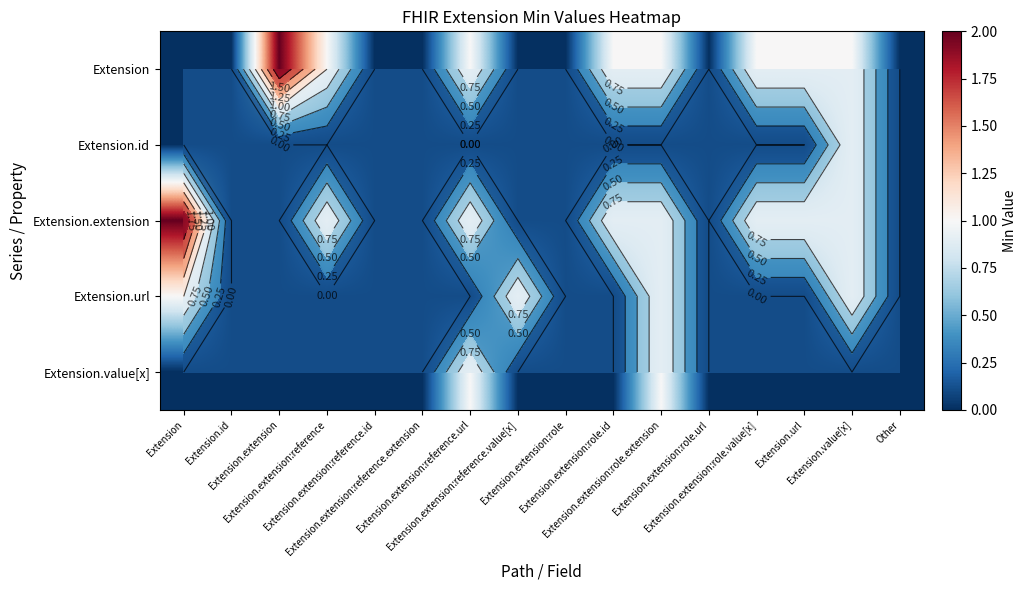

Count the number of categories in the chart.

16